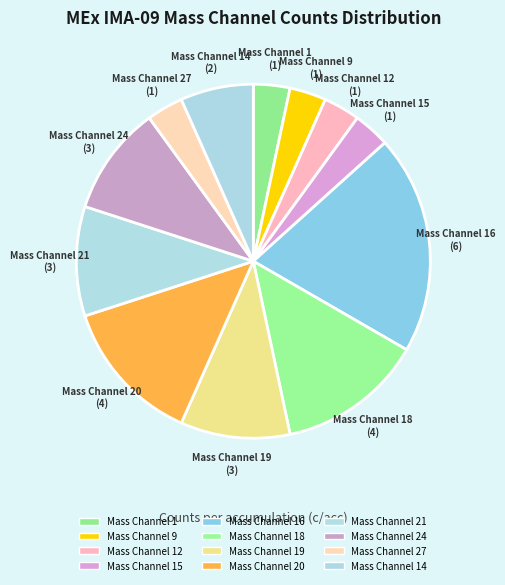

Is it true that Mass Channel 14 is 17% of the pie?

False